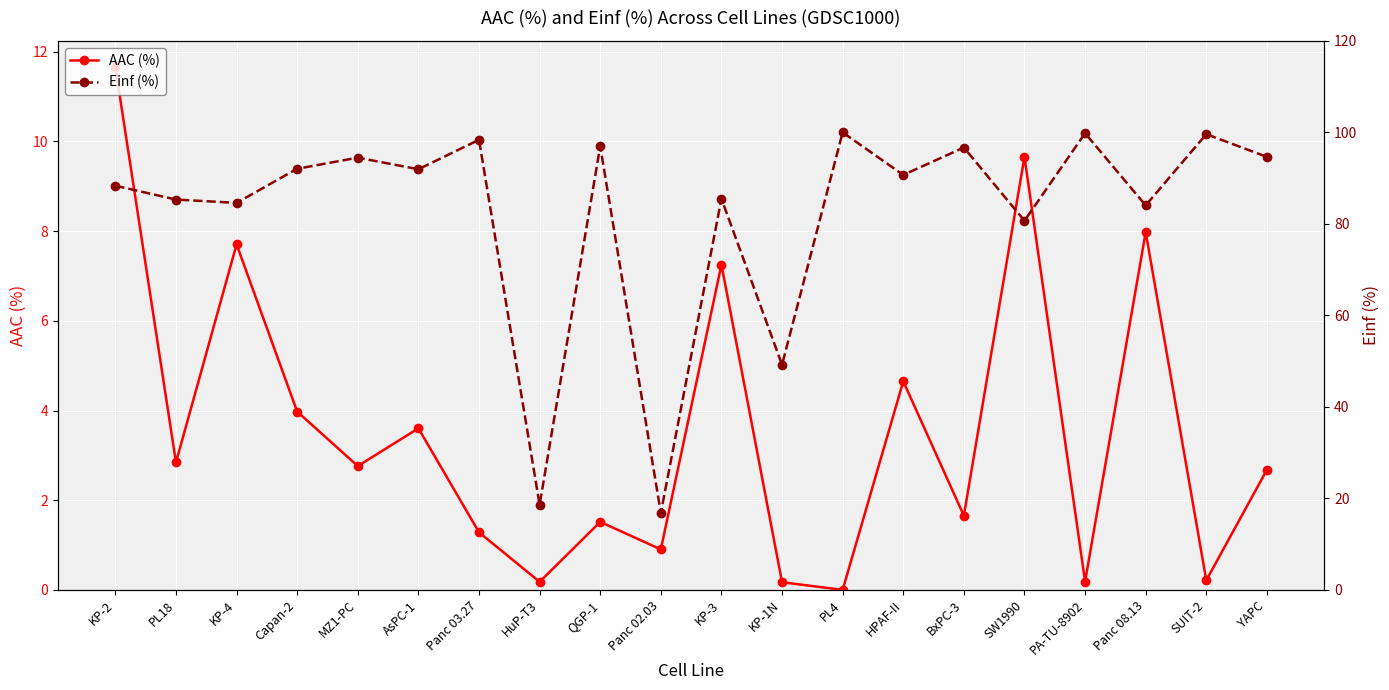

True or false: AAC (%) and Einf (%) intersect in this chart.

False